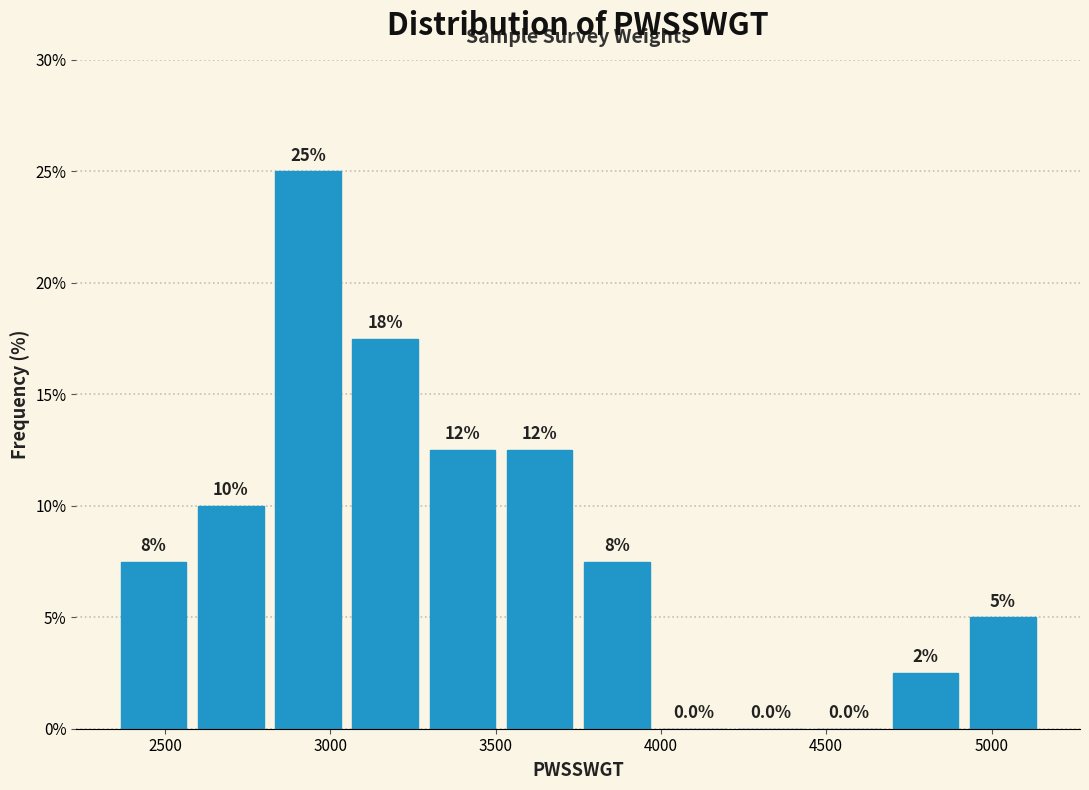

Which range on the x-axis has the tallest bar?

2800 to 3050